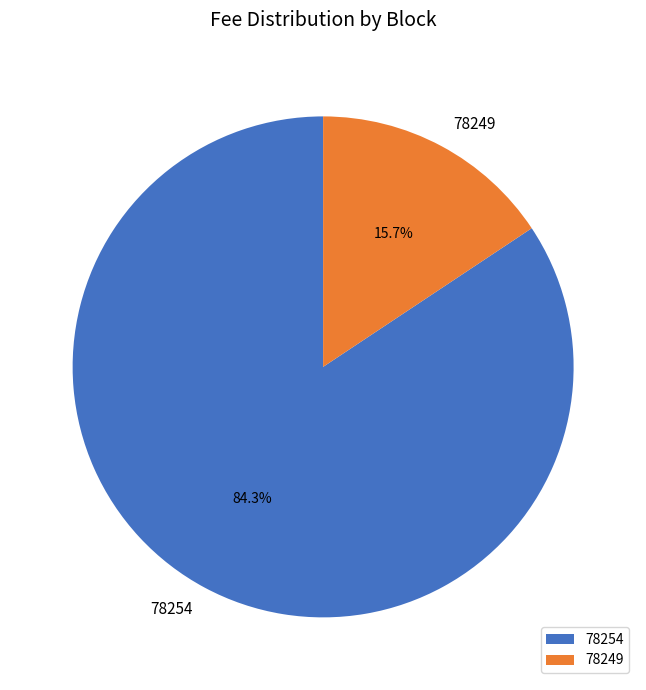

Which has a higher value, 78249 or 78254?

78254